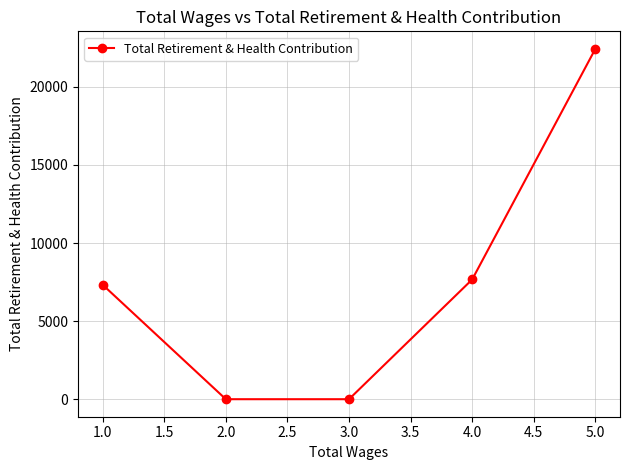

True or false: the data has more than 1 interior local peaks.

False